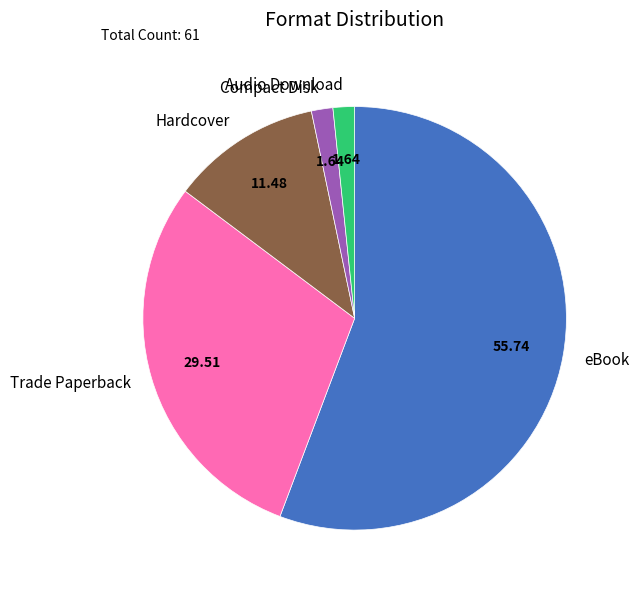

Which category has the biggest portion of the pie?

eBook